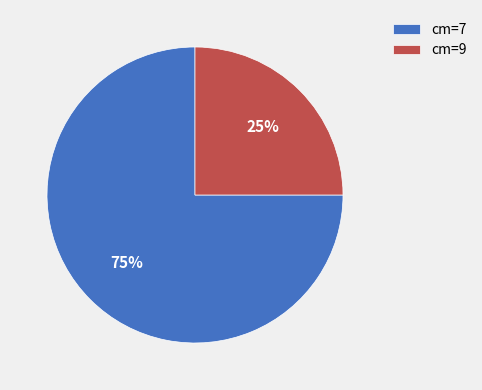

What is the largest slice in the pie chart?

cm=7